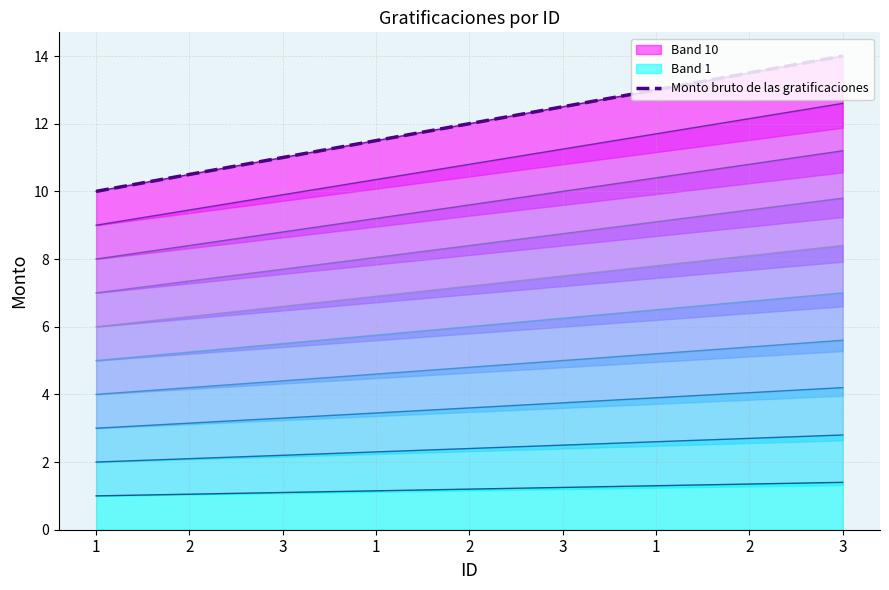

How many lines are shown in the chart?

1